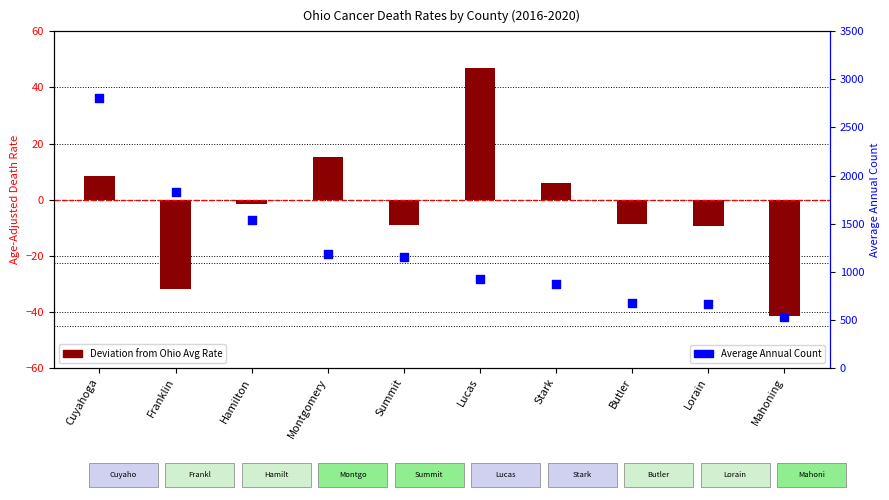

Which series reaches the minimum Y coordinate?

Deviation from Ohio Avg Rate